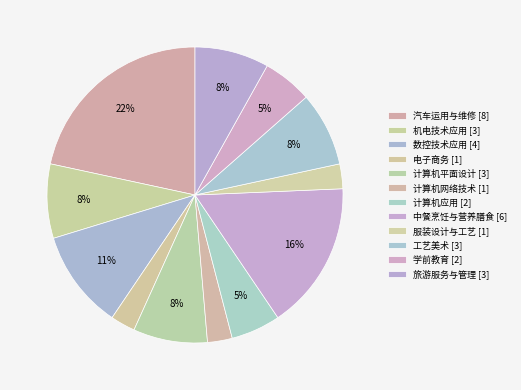

Count the number of slices in the pie.

12